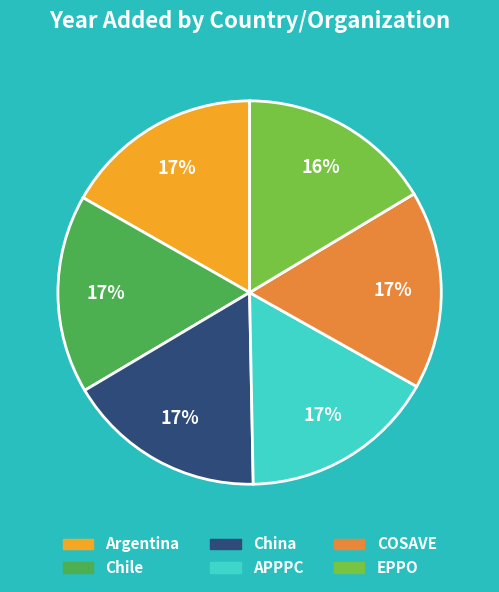

To the nearest percent, what percentage of the pie is Argentina?

17%